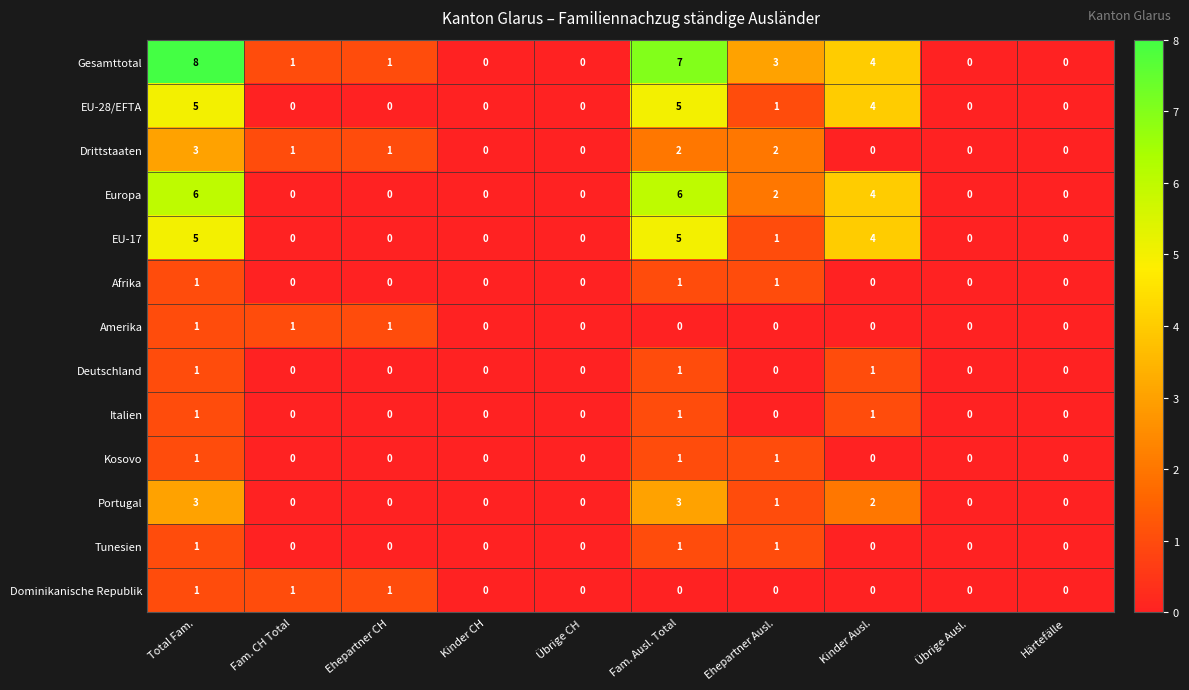

Which label corresponds to the largest value in the chart?

Total Fam.